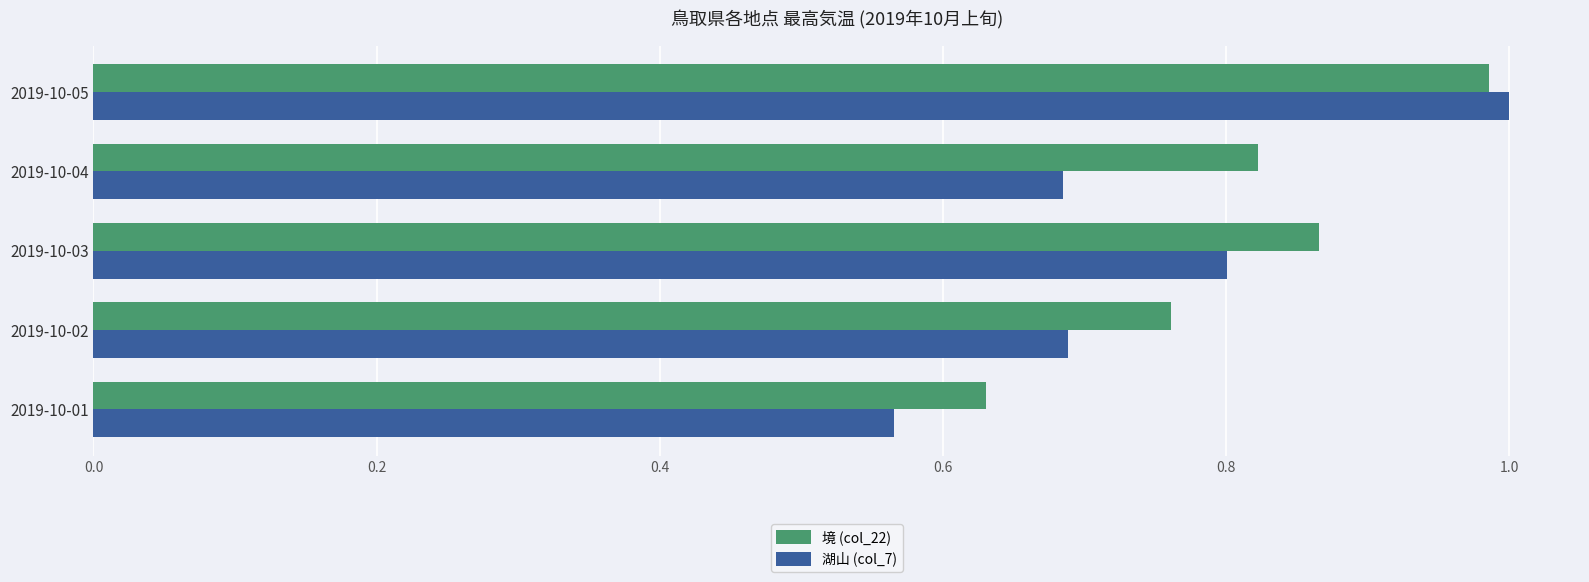

Between 2019-10-01 and 2019-10-04, which series saw the biggest shift?

境 (col_22)